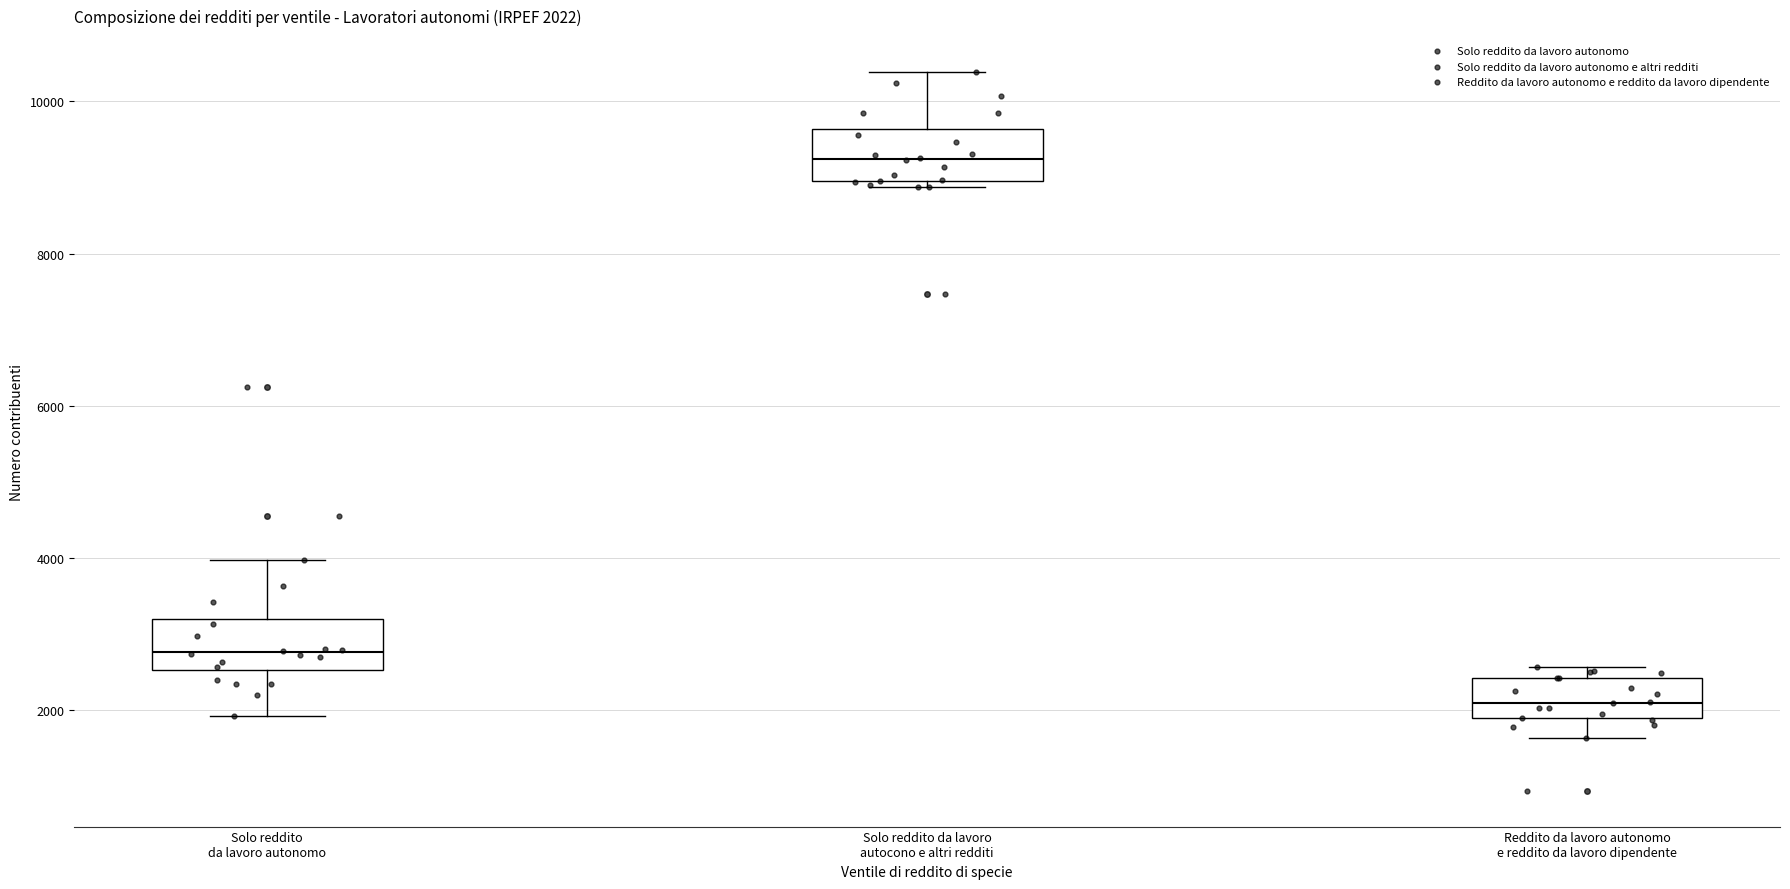

Which box has the lowest median line?

Reddito da lavoro autonomo e reddito da lavoro dipendente